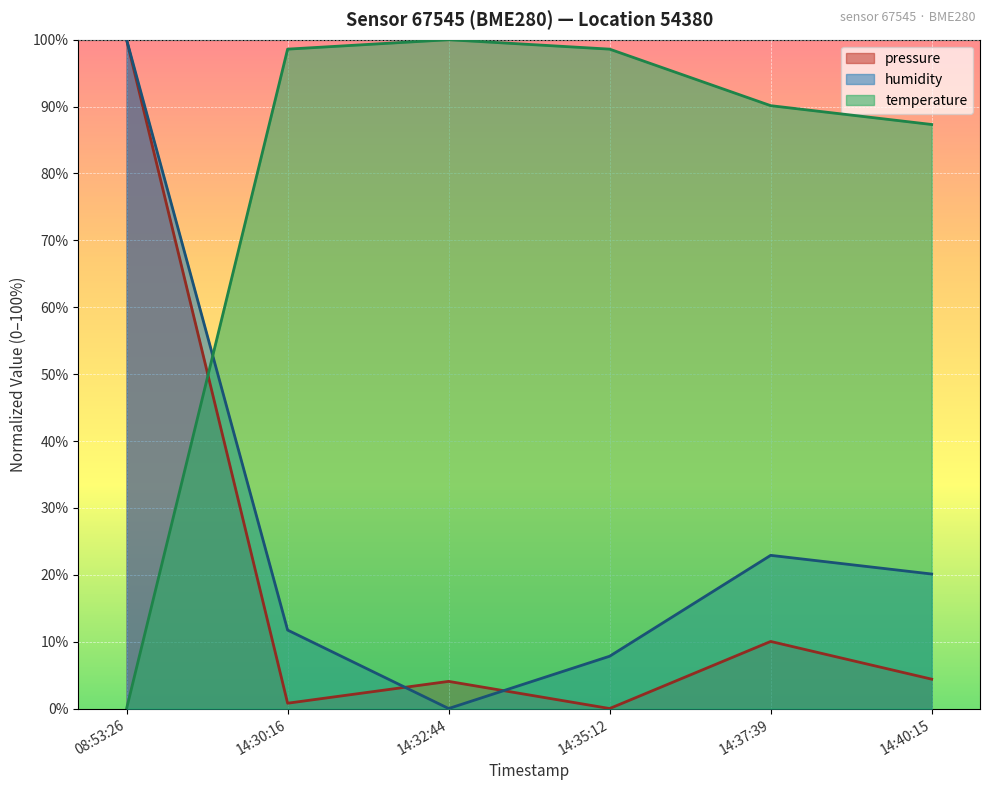

What is the average value of the humidity series?

27.1